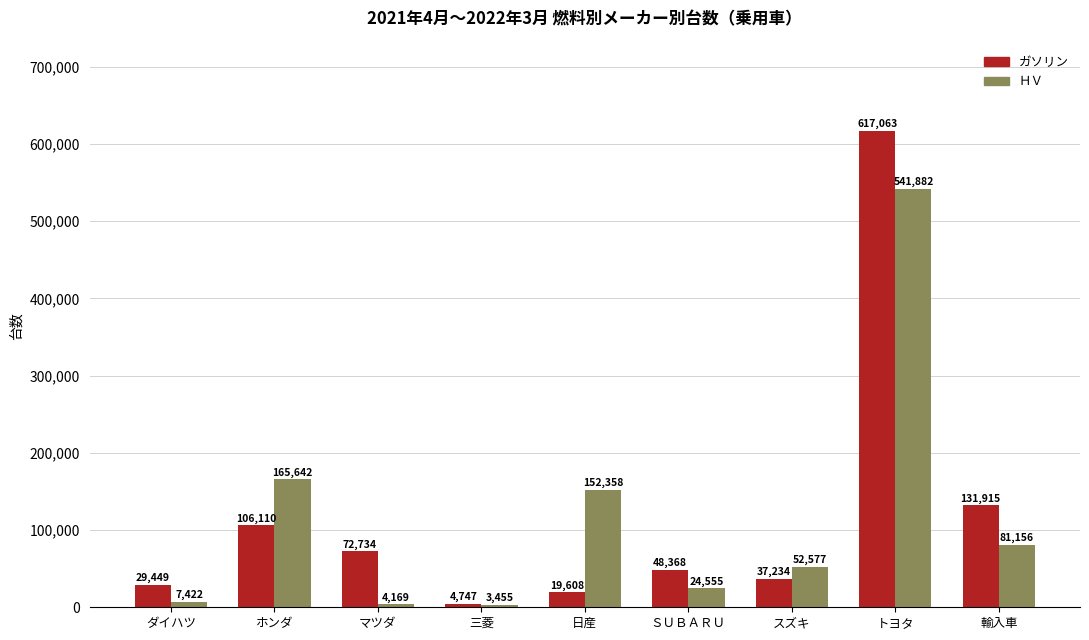

How many values in the ガソリン series are below 48368?

4